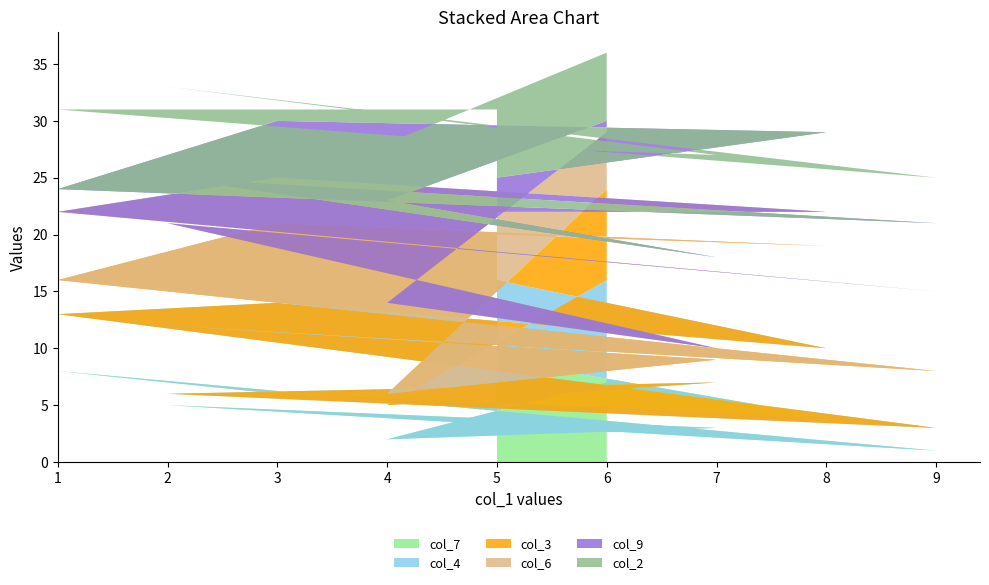

Reading left to right, extract all data points from this chart.

col_7: 6=7	4=2	7=3	2=5	9=1	1=8	3=6	8=4	5=9
col_4: 6=9	4=3	7=4	2=1	9=2	1=5	3=8	8=6	5=7
col_3: 6=8	4=1	7=2	2=6	9=5	1=3	3=7	8=9	5=4
col_6: 6=5	4=8	7=1	2=9	9=7	1=6	3=4	8=3	5=2
col_9: 6=1	4=9	7=8	2=4	9=6	1=2	3=5	8=7	5=3
col_2: 6=6	4=5	7=9	2=8	9=4	1=7	3=1	8=2	5=6